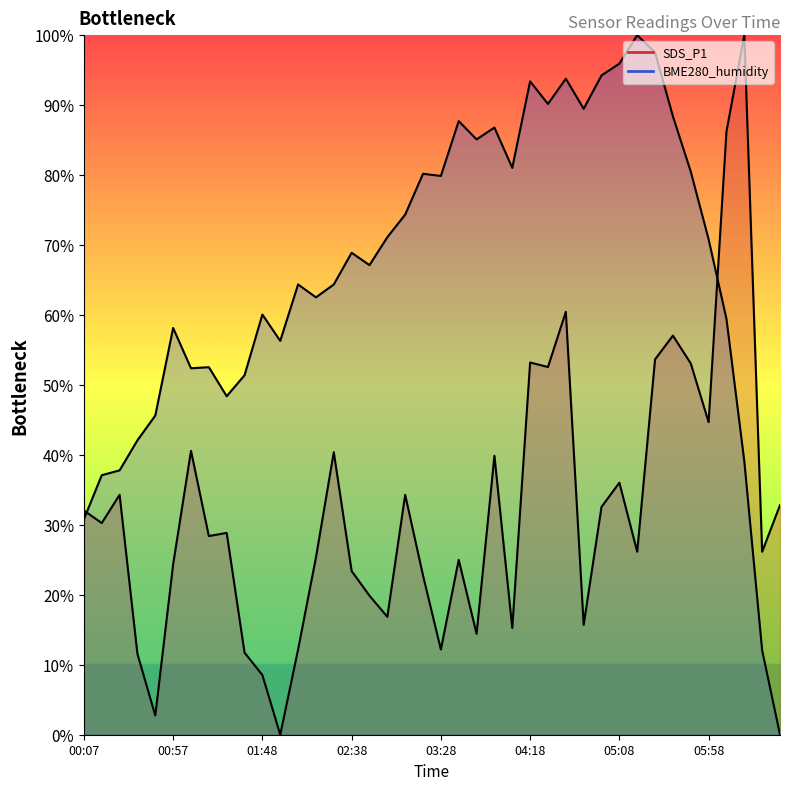

True or false: SDS_P1_line has a value of 14.4 at 31.

False